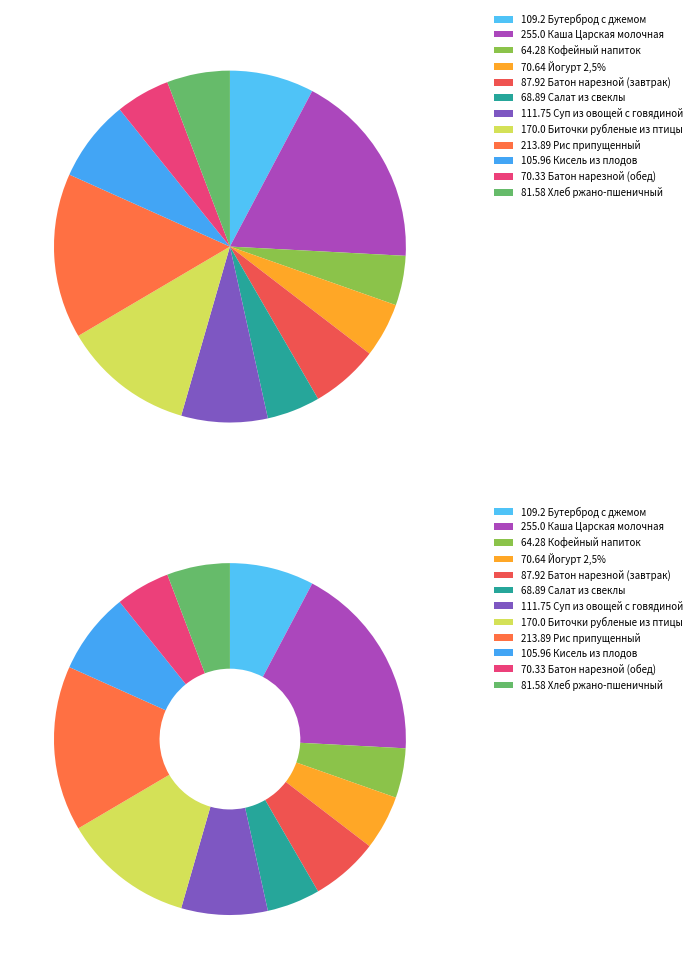

Is it true that Бутерброд с джемом is 2% of the pie?

False